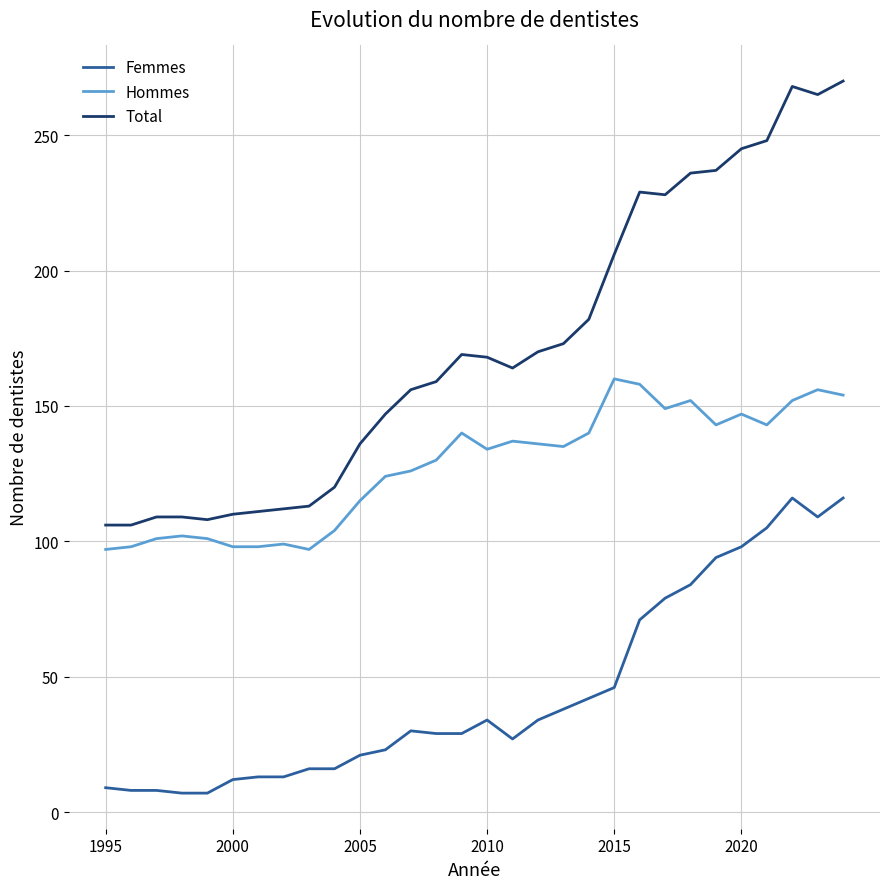

Does the chart have visible grid lines?

Yes